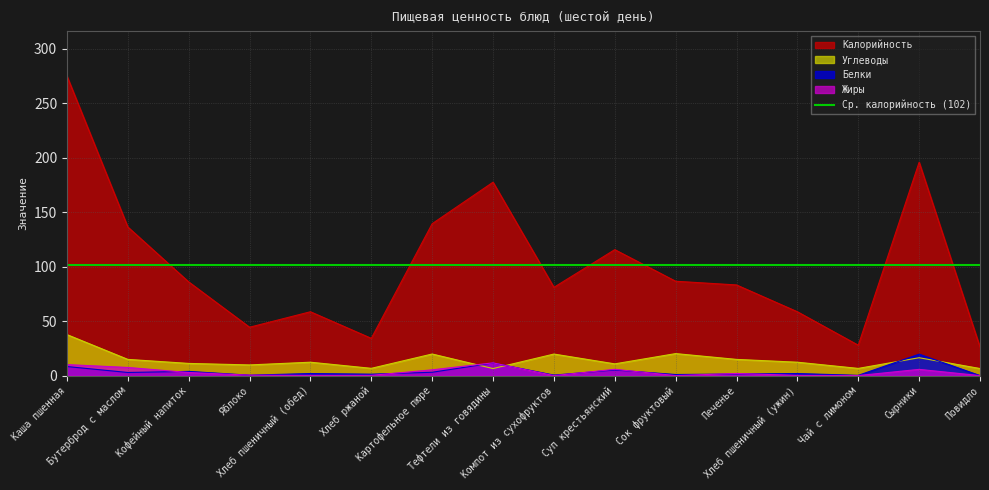

Which category has the lowest value in the Калорийность series?

Повидло